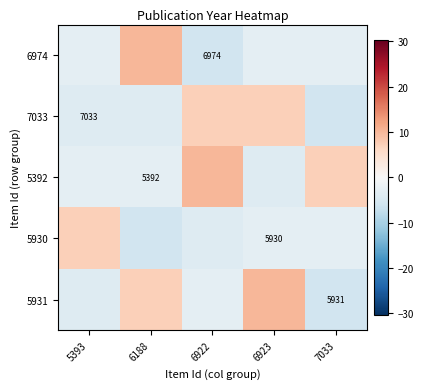

Is the value of 5931 at 7033 greater than the value of 7033 at 5393?

No